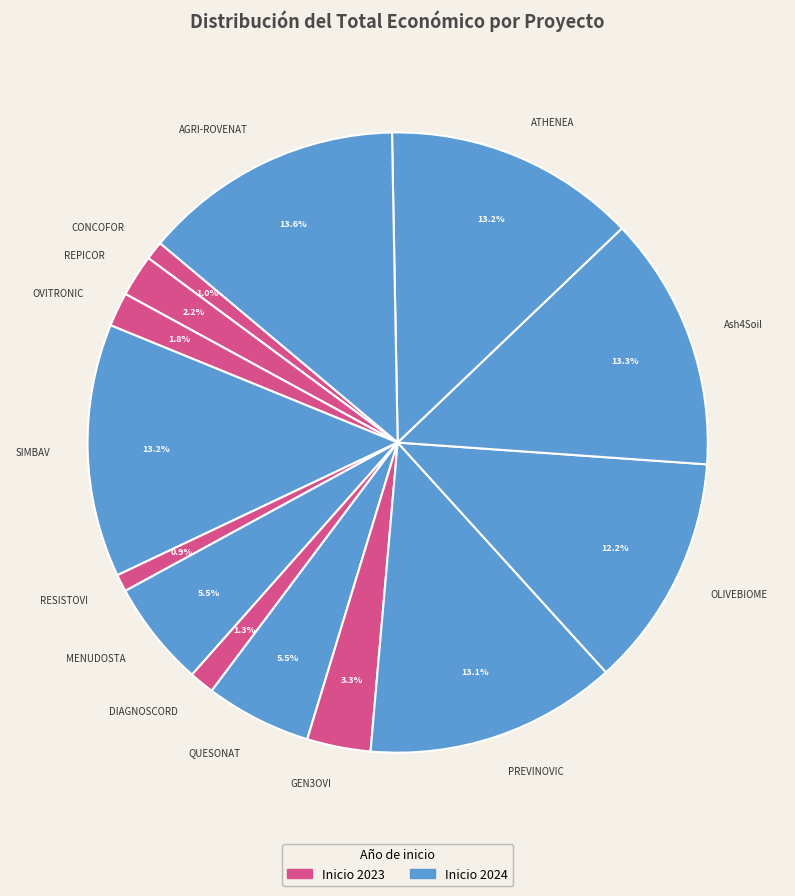

Is there any slice that represents more than half of the pie?

No